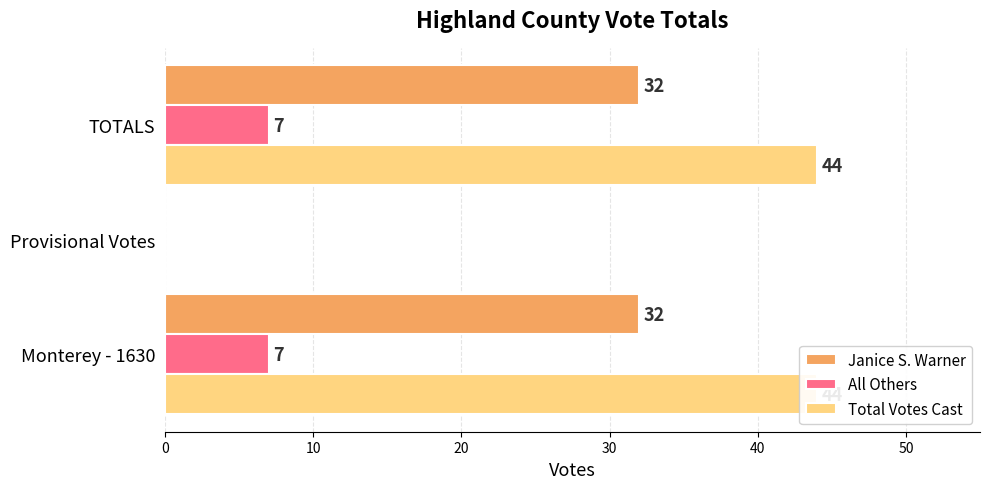

What is the sum of all All Others values?

14